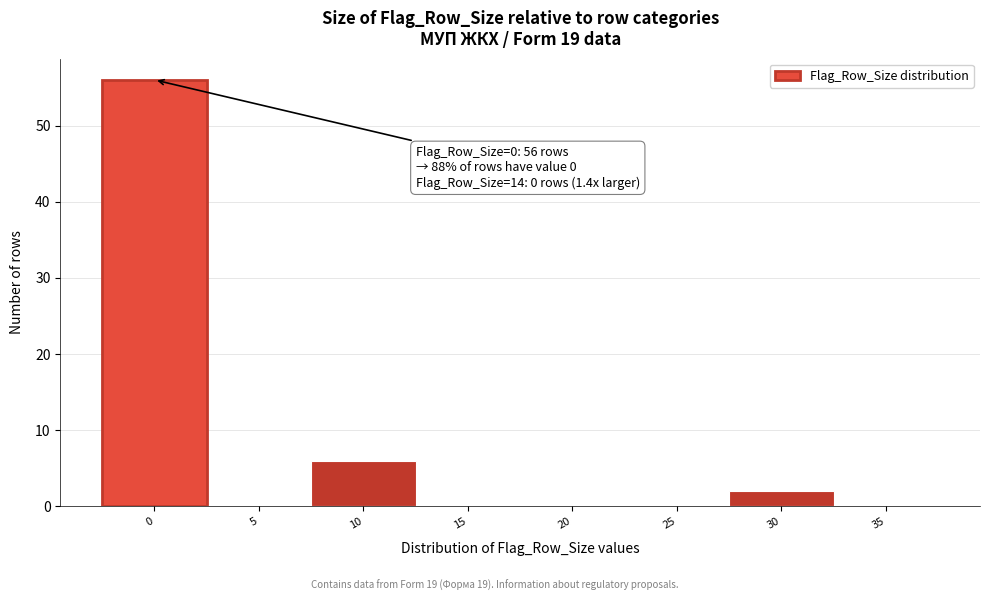

Reading left to right, list all the values displayed in this chart.

0=56	5=0	10=6	15=0	20=0	25=0	30=2	35=0